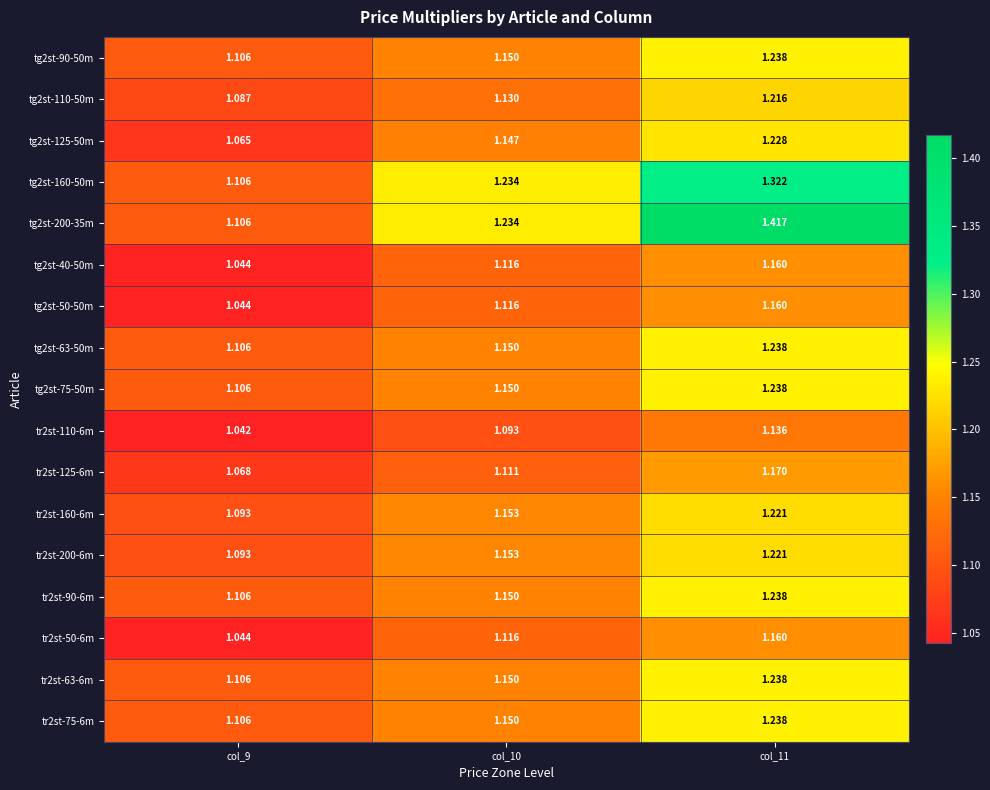

Is the value of tr2st-90-6m at col_9 greater than the value of tg2st-90-50m at col_11?

No